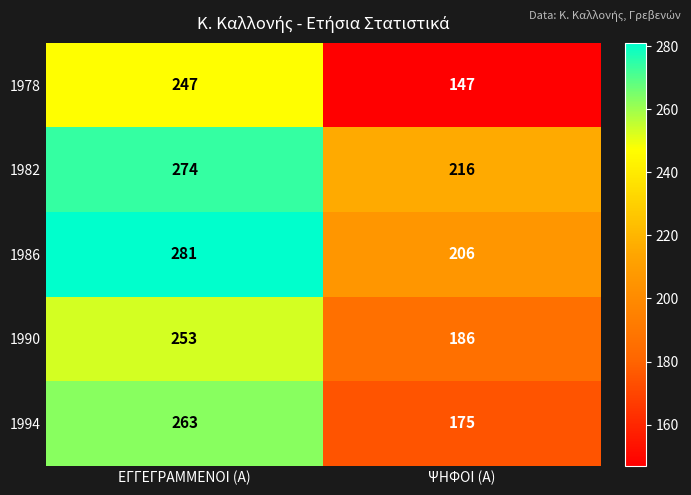

Which series has the largest total across all categories?

1982